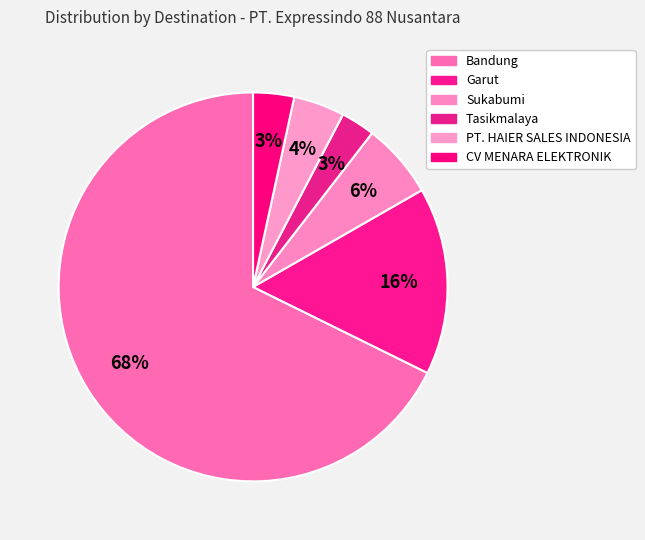

Does Tasikmalaya account for over 50% of the chart?

No